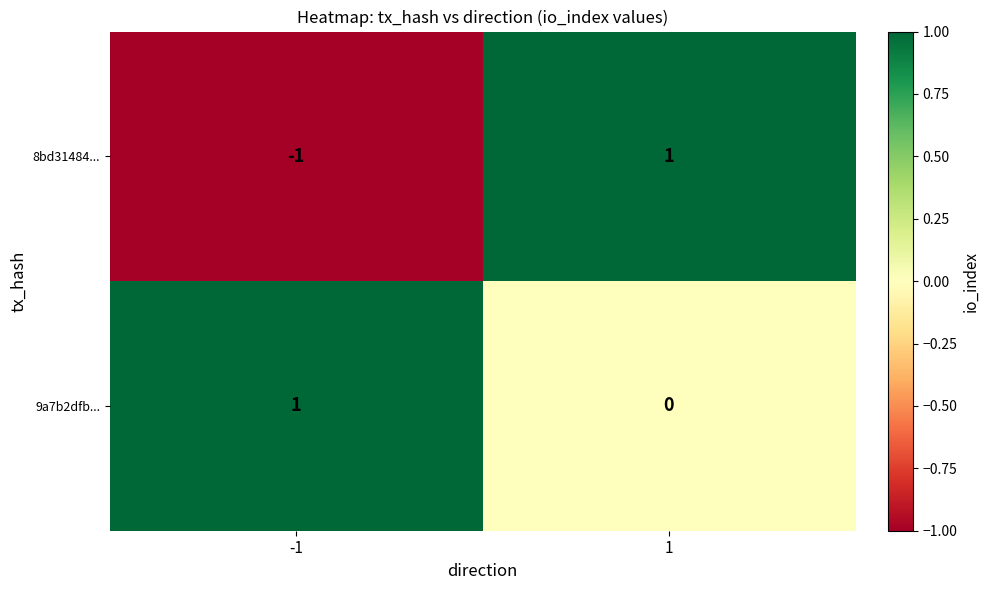

The 8bd31484... series shows -1 at -1. True or false?

True